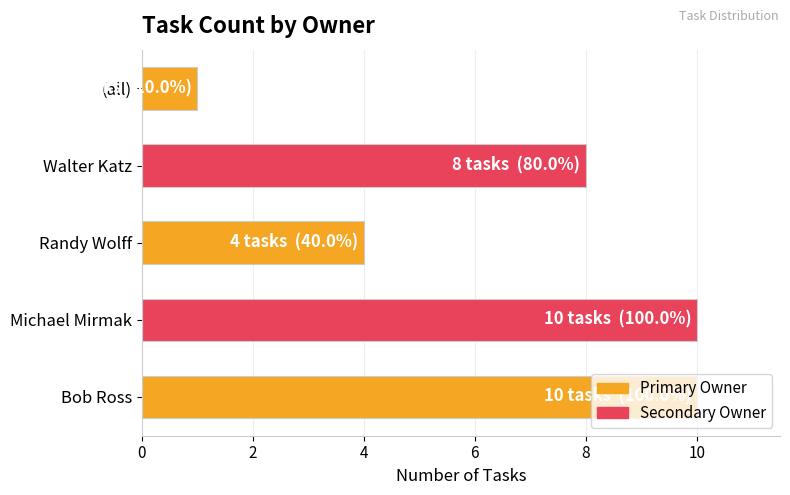

How many bars are there in total?

5